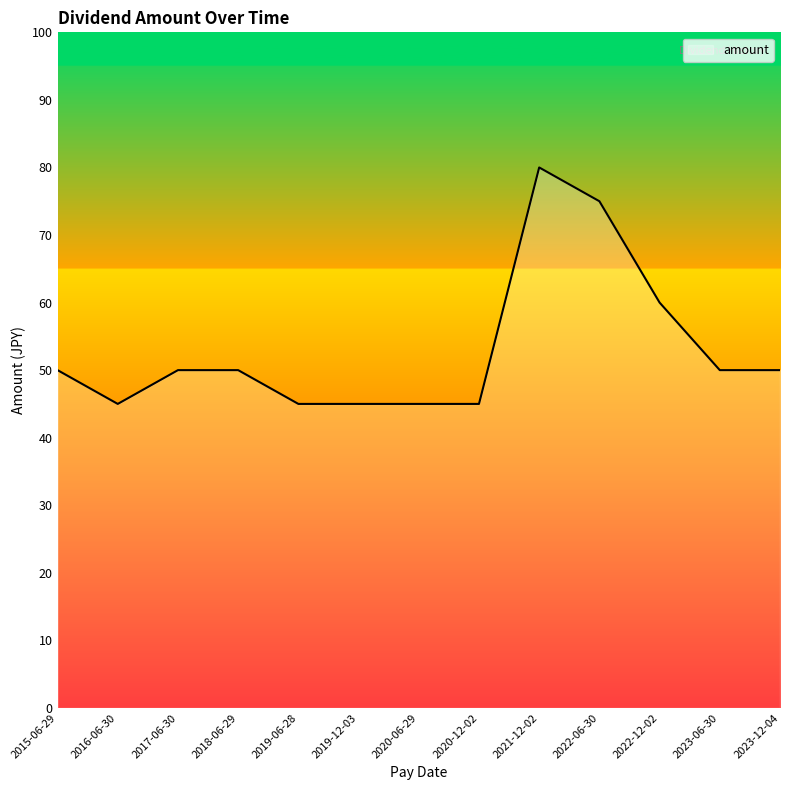

The value at 2023-06-30 is 50. True or false?

True